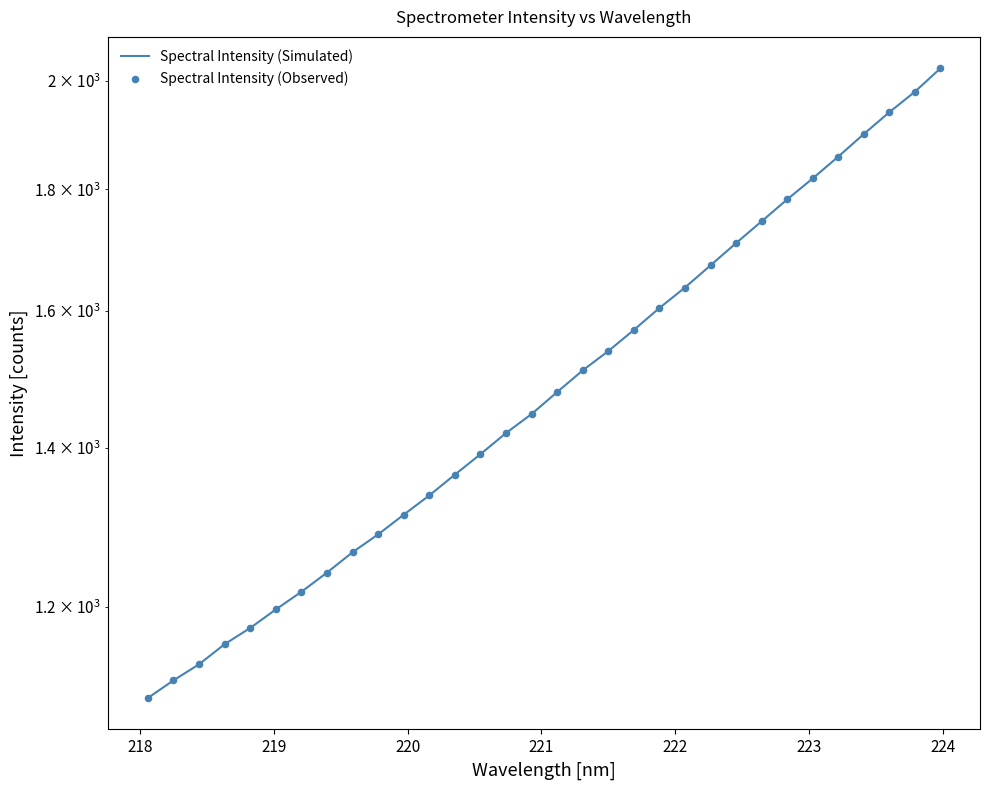

Which series reaches the minimum Y coordinate?

Spectral Intensity (Simulated)